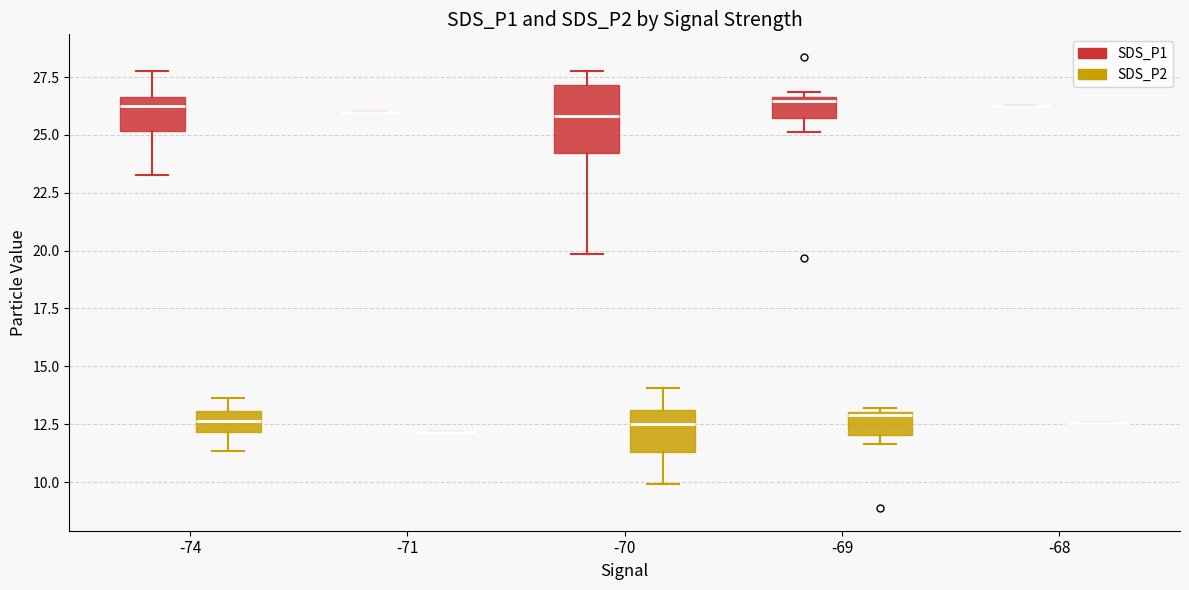

Reading left to right, transcribe this box plot: for each box, give where its median line is, the range the box spans, and where its two whiskers end, as read against the y-axis. The values are not printed on the chart, so give them approximately, as read against the axis.

-74 (SDS_P1): median 26.0, box 25.0 to 26.5, whiskers 23.5 to 28.0
-74 (SDS_P2): median 12.5, box 12.0 to 13.0, whiskers 11.5 to 13.5
-71 (SDS_P1): box collapsed to a line at 26.0, whiskers 26.0 to 26.0
-71 (SDS_P2): box collapsed to a line at 12.0, whiskers 12.0 to 12.0
-70 (SDS_P1): median 26.0, box 24.0 to 27.0, whiskers 20.0 to 28.0
-70 (SDS_P2): median 12.5, box 11.5 to 13.0, whiskers 10.0 to 14.0
-69 (SDS_P1): median 26.5, box 25.5 to 26.5, whiskers 25.0 to 27.0
-69 (SDS_P2): median 13.0, box 12.0 to 13.0, whiskers 11.5 to 13.0 (just above the box's upper edge)
-68 (SDS_P1): box collapsed to a line at 26.0, whiskers 26.0 to 26.0
-68 (SDS_P2): box collapsed to a line at 12.5, whiskers 12.5 to 12.5